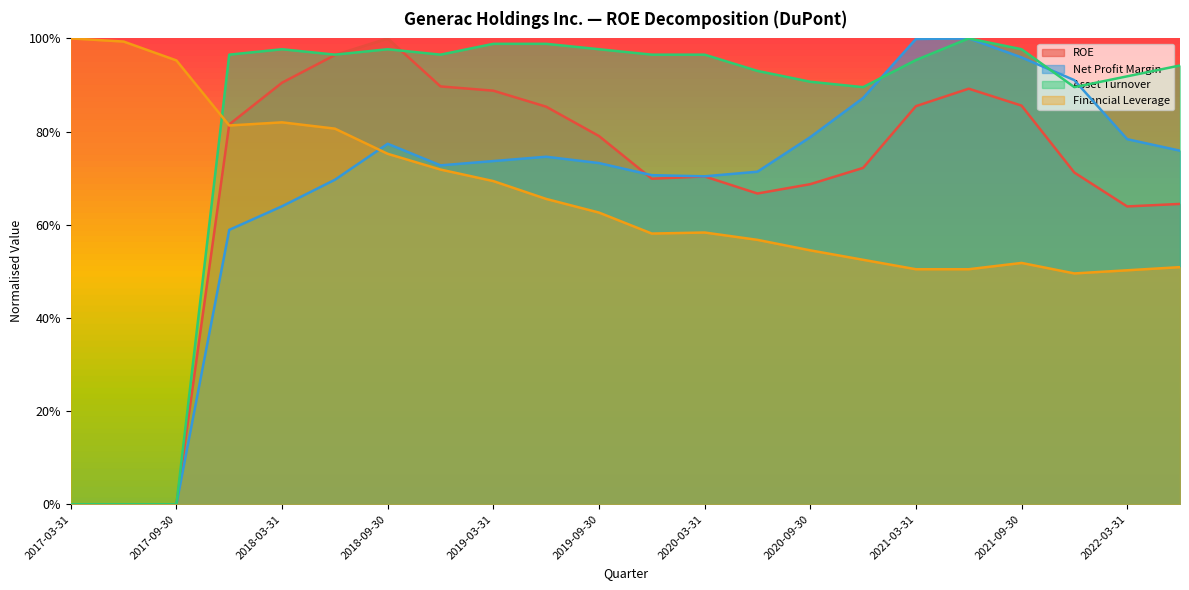

Where is Financial Leverage nearest to the value 0?

2021-12-31